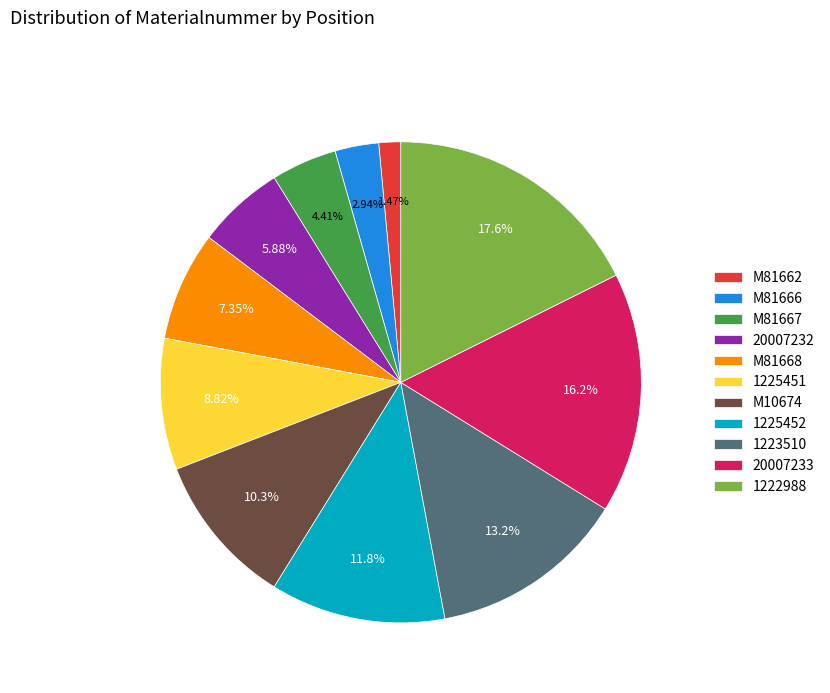

What percentage is the 1222988 slice, to the nearest percent?

18%